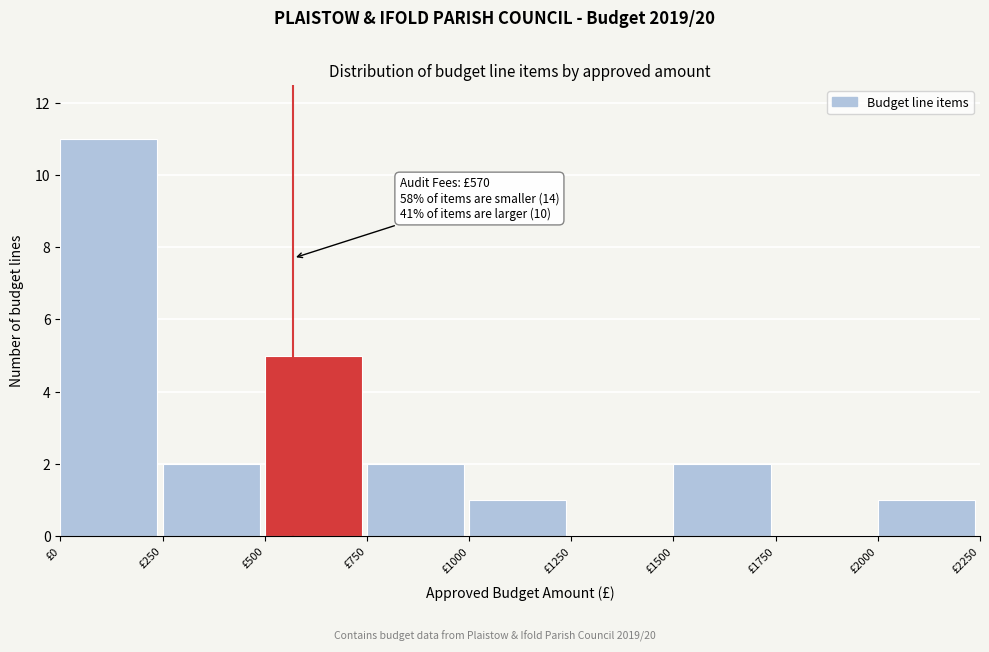

Over which range of the x-axis is the bar tallest?

0 to 250